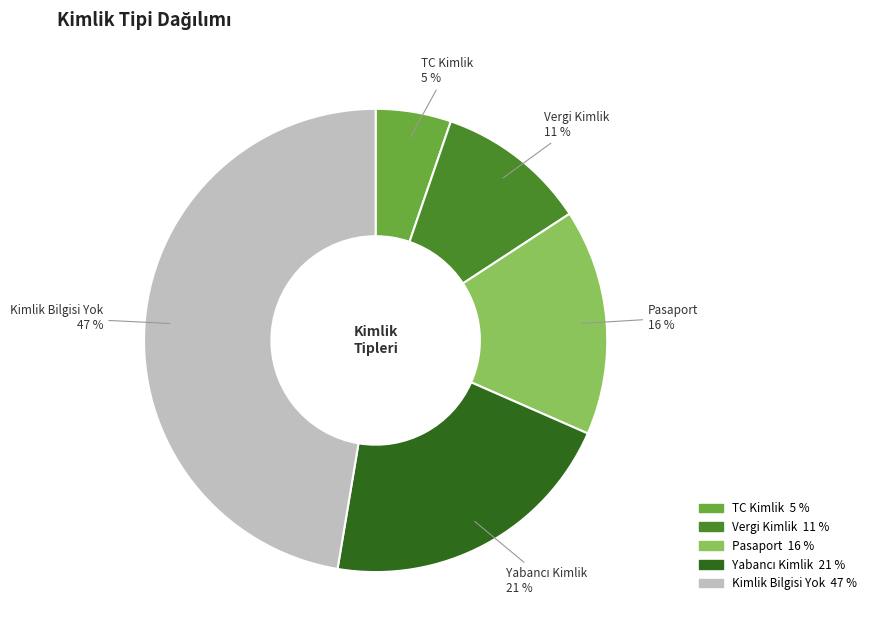

Which slice is the smallest?

TC Kimlik